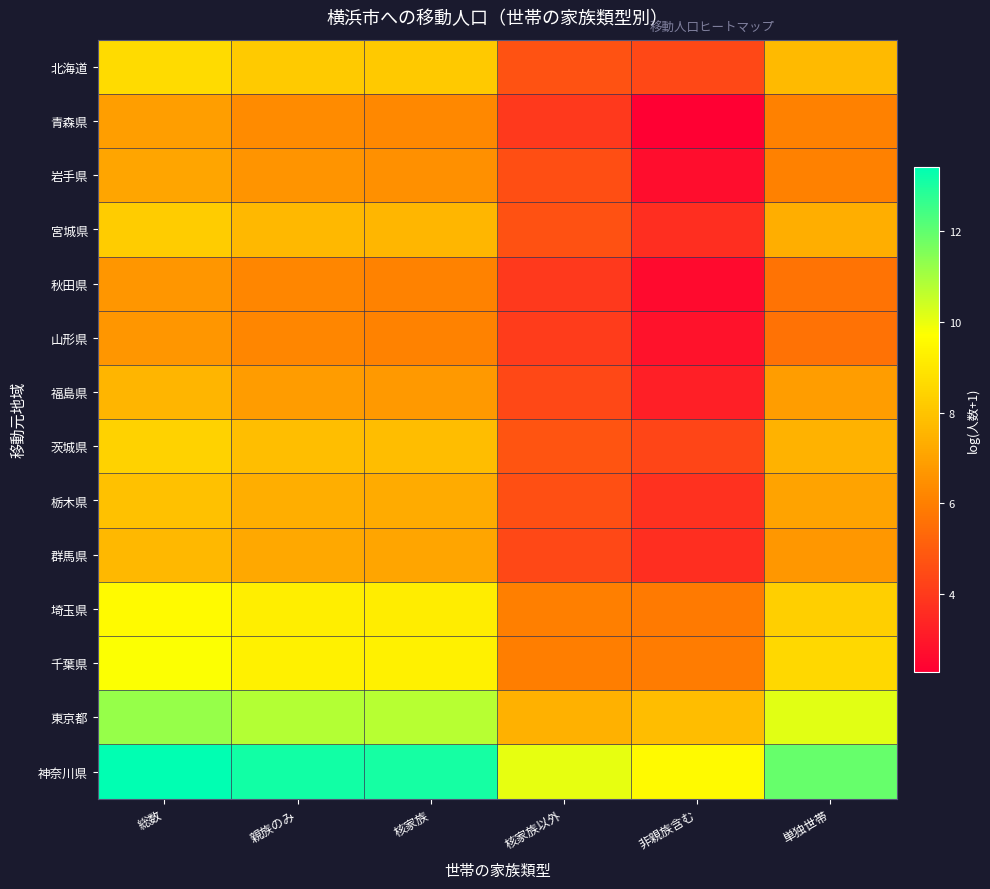

Which category has the lowest value across all series?

非親族含む